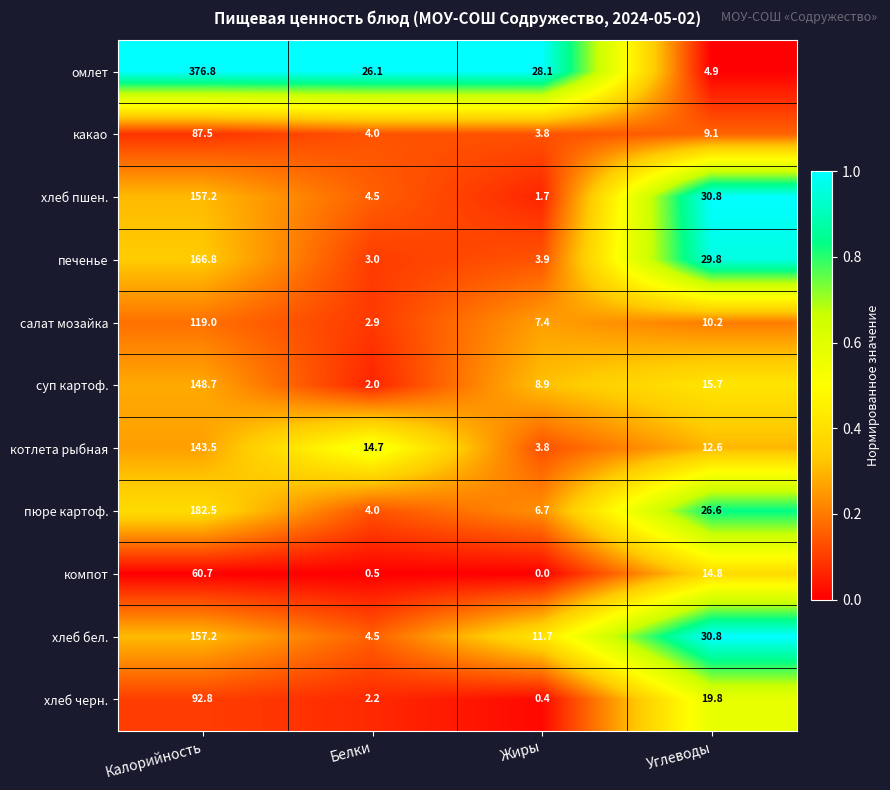

The value of котлета рыбная at Белки is 25.8. True or false?

False